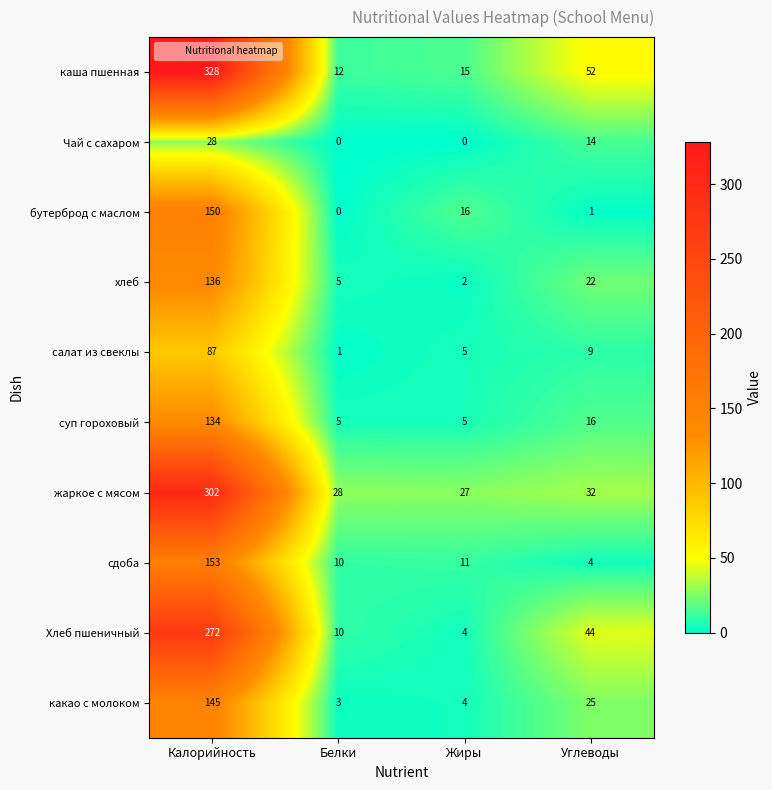

What is the difference between the жаркое с мясом values at Белки and Углеводы?

4